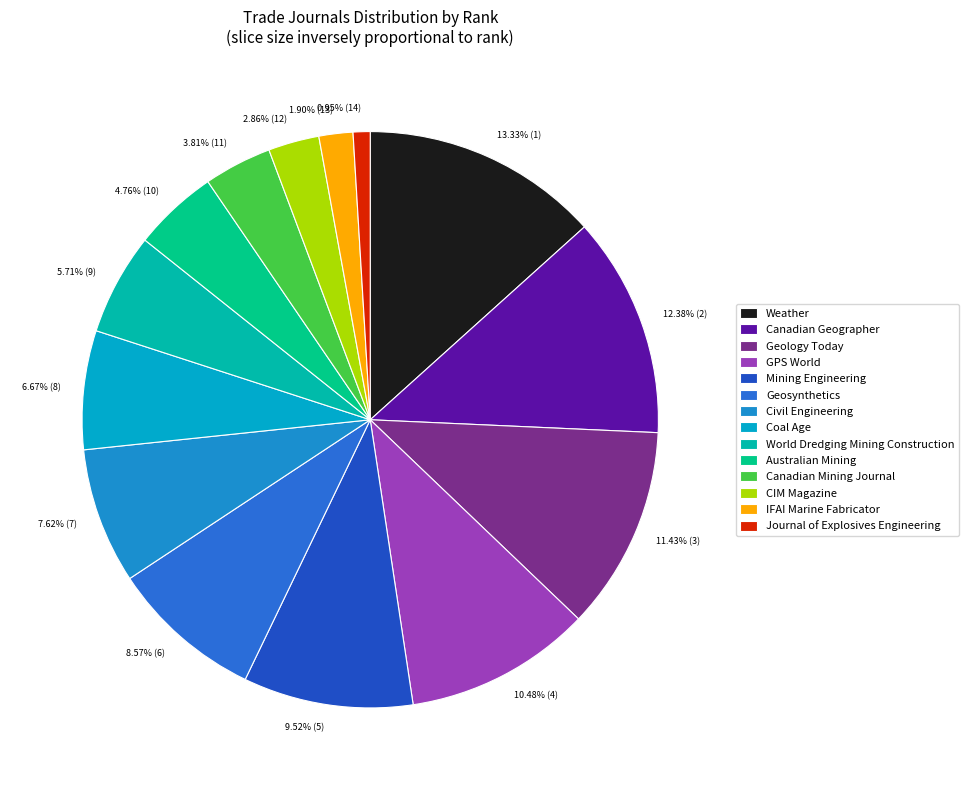

What is the largest slice in the pie chart?

Weather